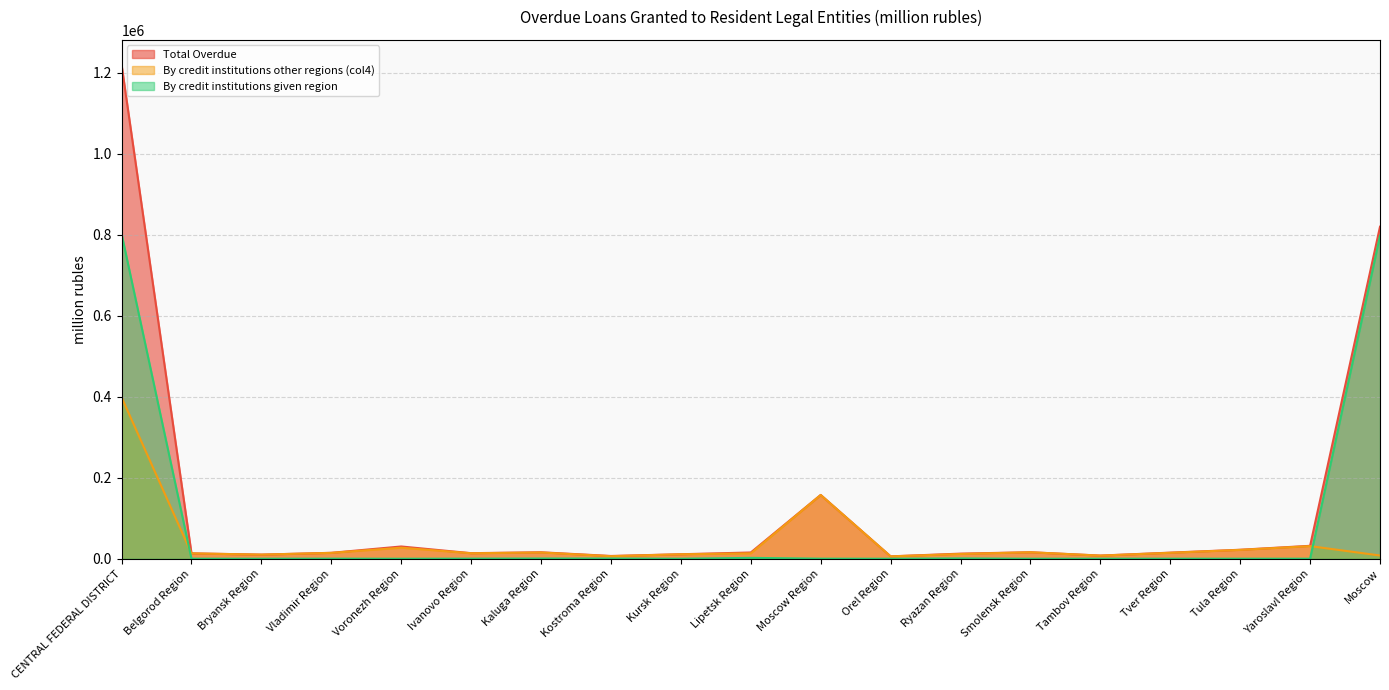

Rank the series by their average value, from lowest to highest.

By credit institutions other regions (col4), By credit institutions given region, Total Overdue